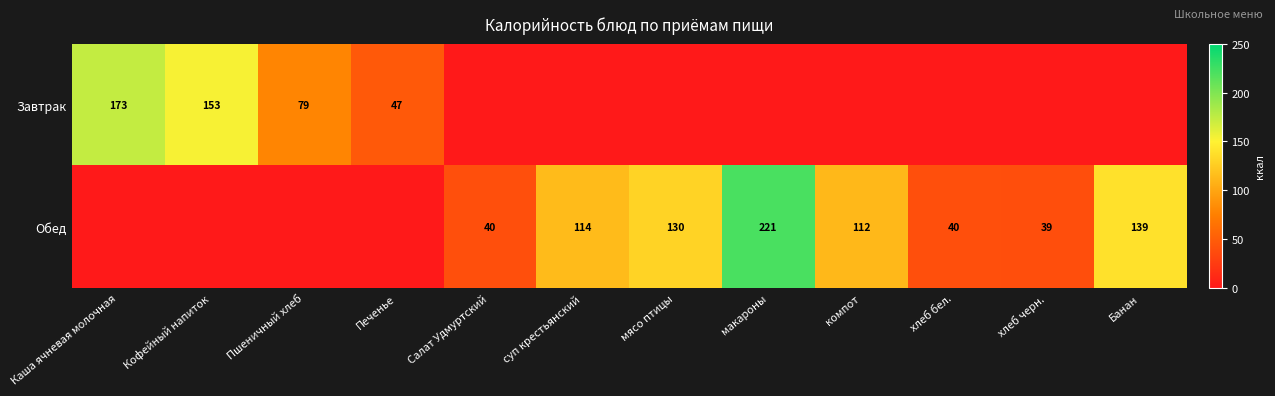

The value of Завтрак at Пшеничный хлеб is 79. True or false?

True